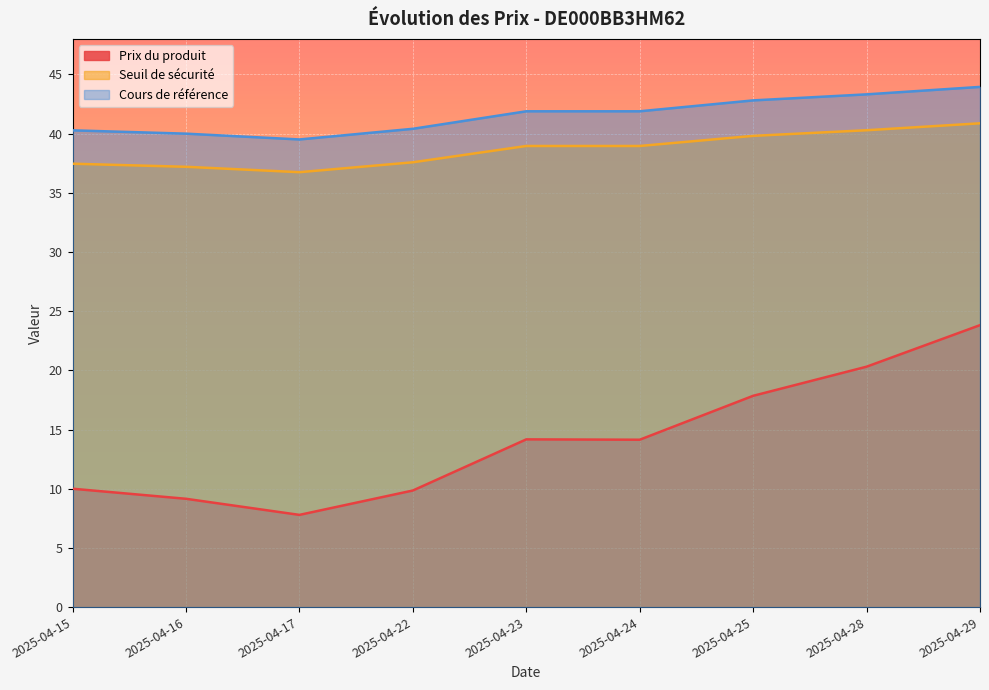

At which category does Cours de référence reach its first local valley?

2025-04-17